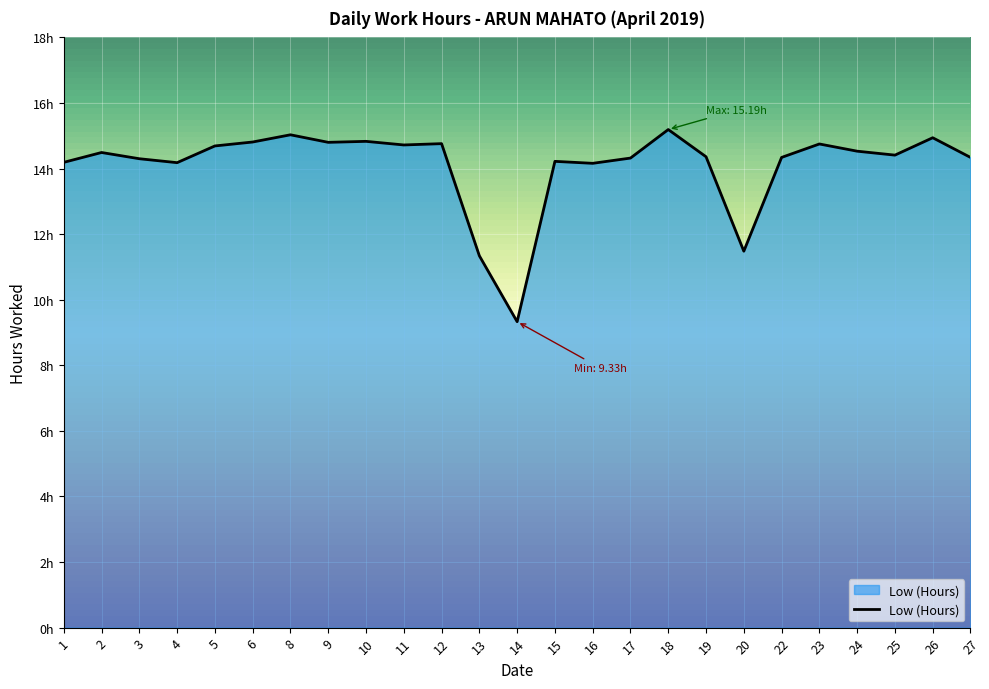

Is it true that the value at 2 is 18.9?

False